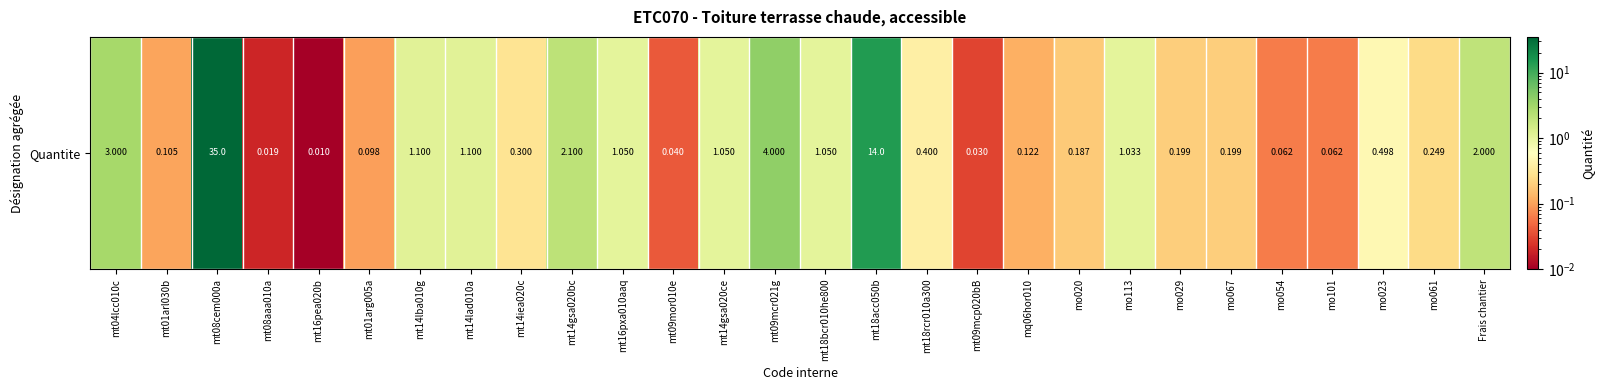

Reading left to right, transcribe all the data shown in this chart.

3.0	0.1	35.0	0.0	0.0	0.1	1.1	1.1	0.3	2.1	1.1	0.0	1.1	4.0	1.1	14.0	0.4	0.0	0.1	0.2	1.0	0.2	0.2	0.1	0.1	0.5	0.2	2.0